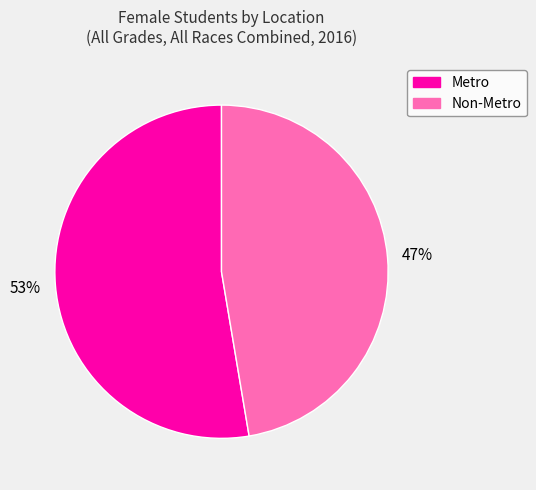

To the nearest percent, what portion does Non-Metro represent?

47%